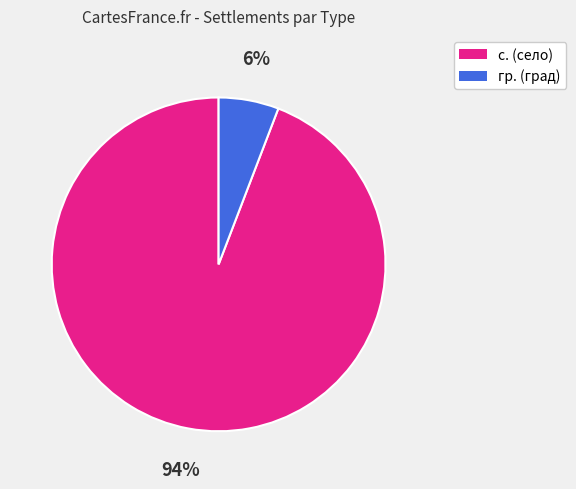

To the nearest percent, what is the average slice percentage?

50%